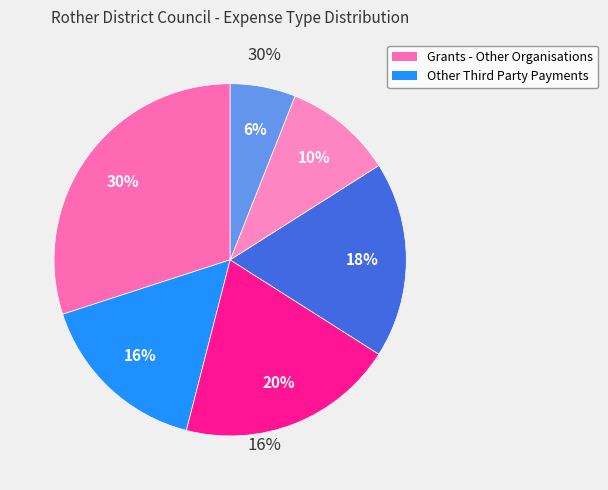

Count the number of slices in the pie.

6